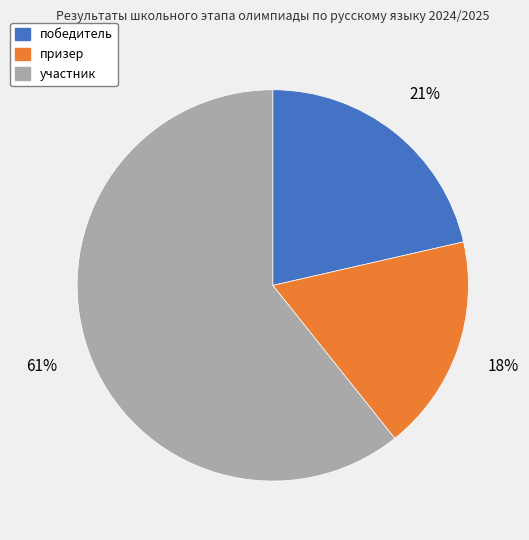

To the nearest percent, what is the average slice percentage?

33%